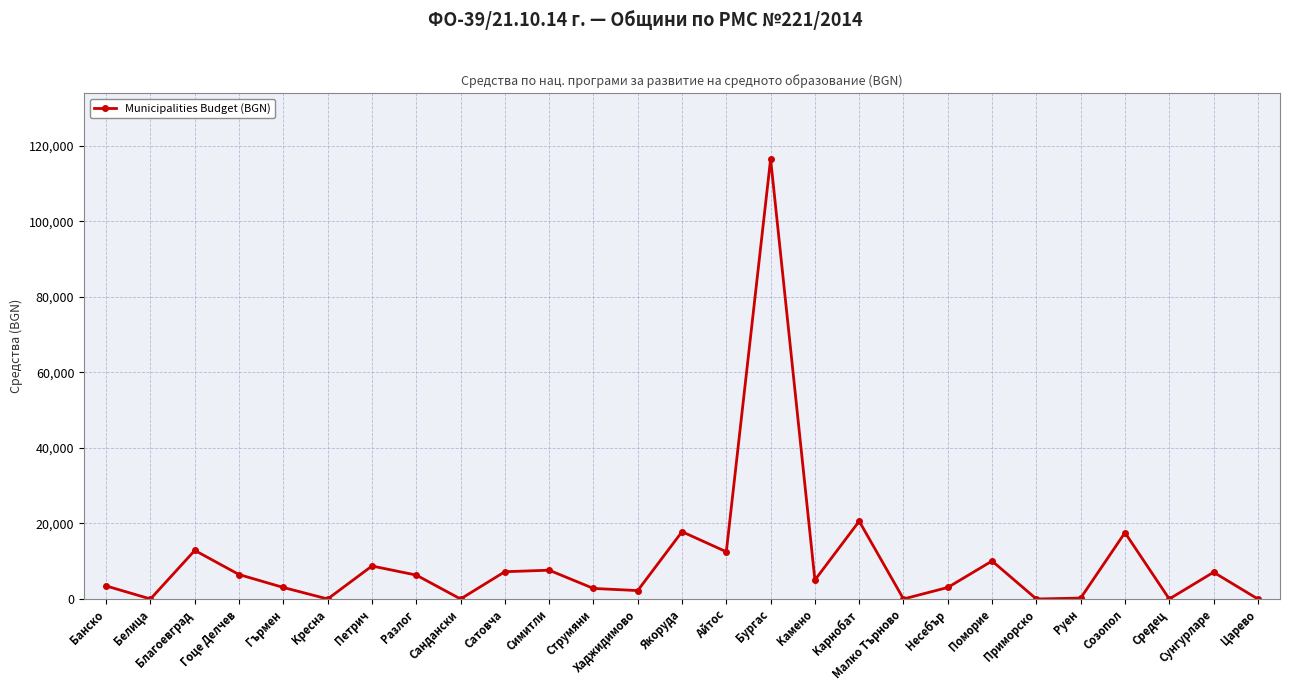

How many points are lower than both their immediate neighbors (excluding endpoints)?

9